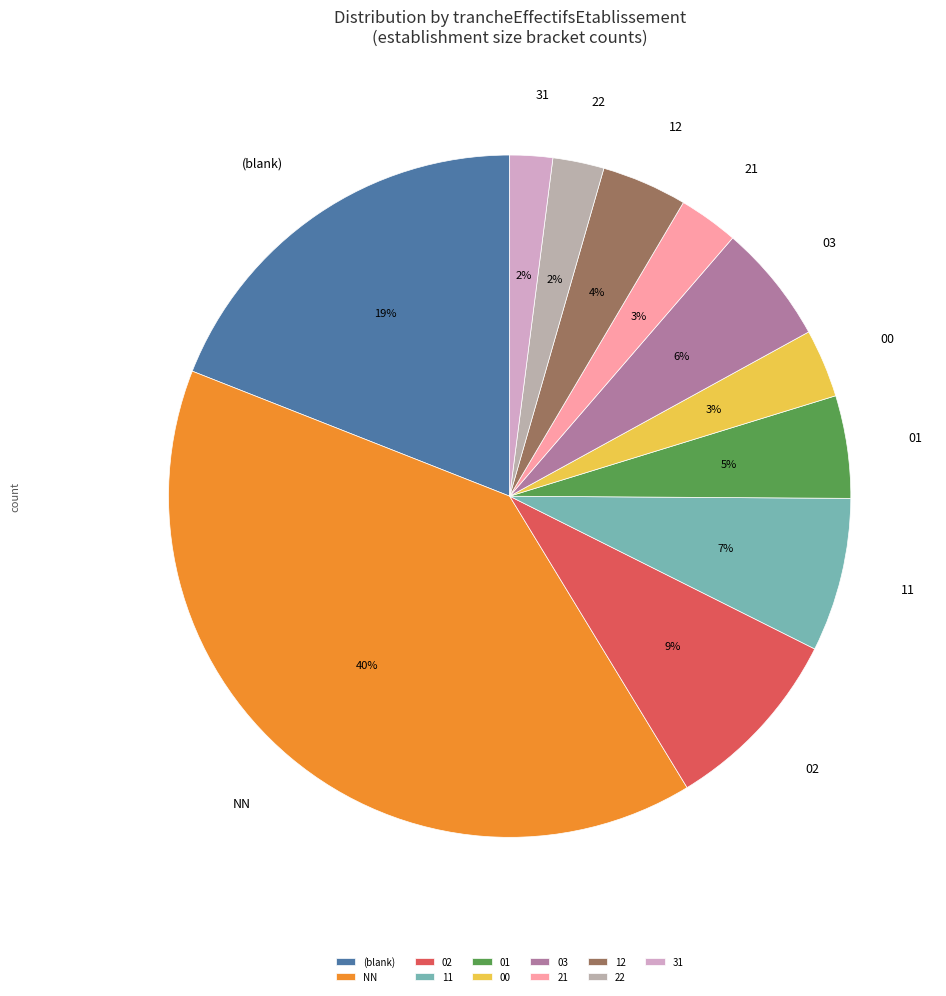

True or false: 21 accounts for 3% of the total.

True